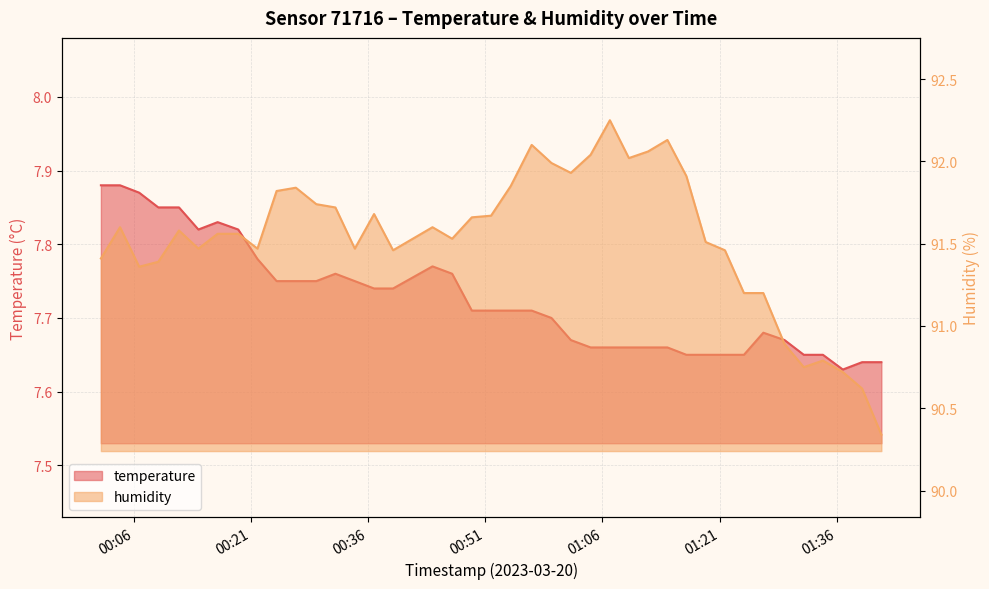

What is the difference between the highest and lowest values at 2023-03-20T00:39:11?

83.7